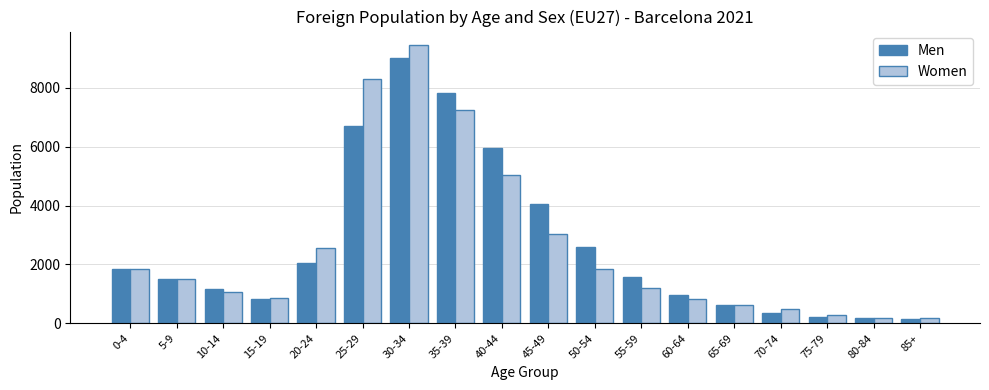

True or false: Women has a value of 172 at 85+.

True